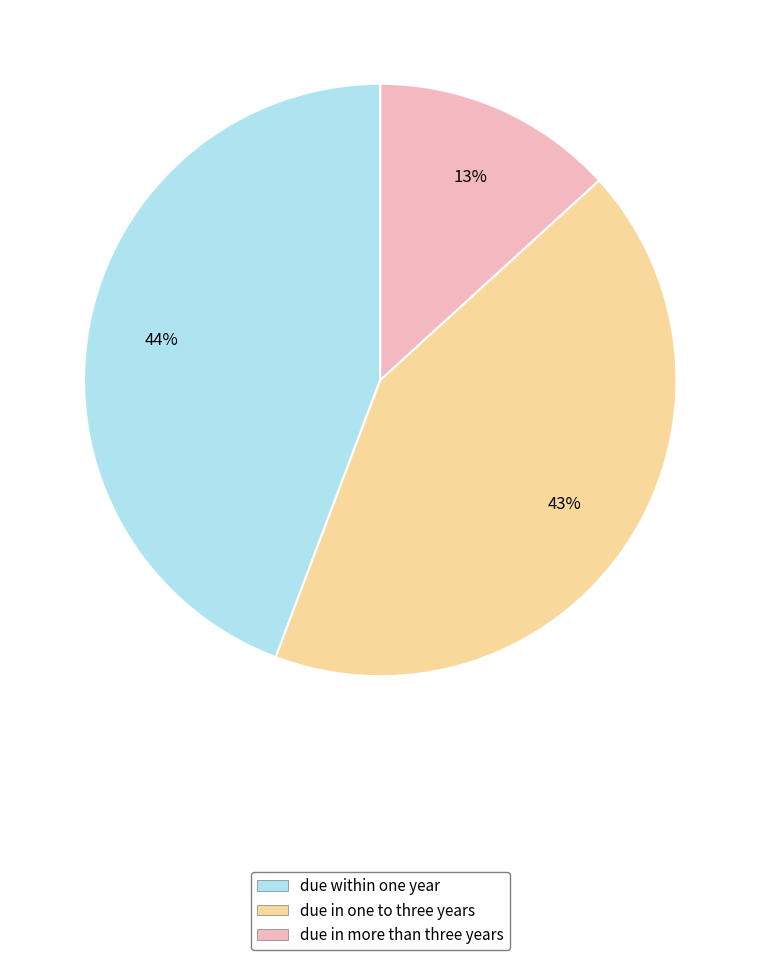

To the nearest percent, what portion does due within one year represent?

44%